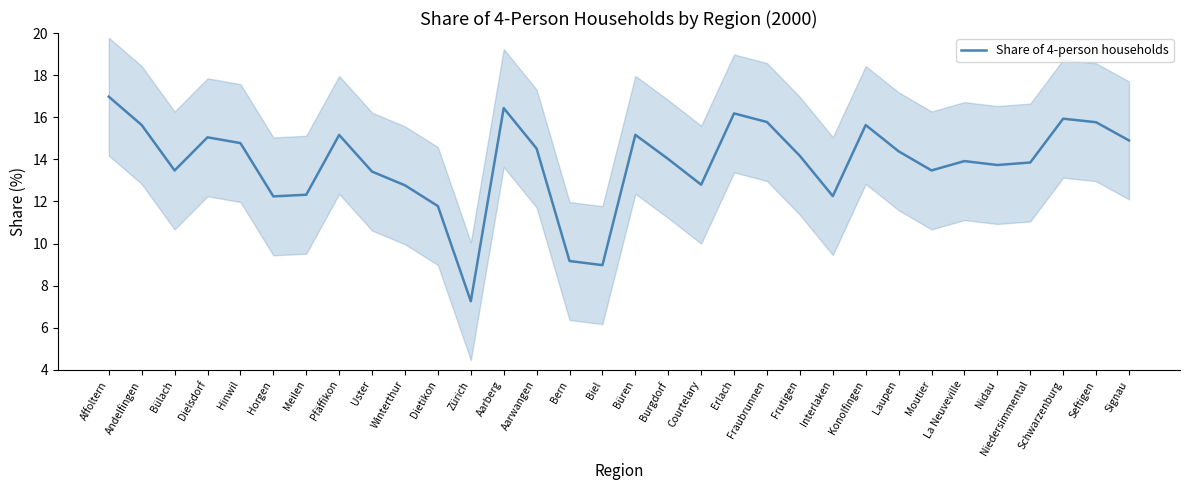

What is the change in value from Affoltern to Konolfingen?

-1.3